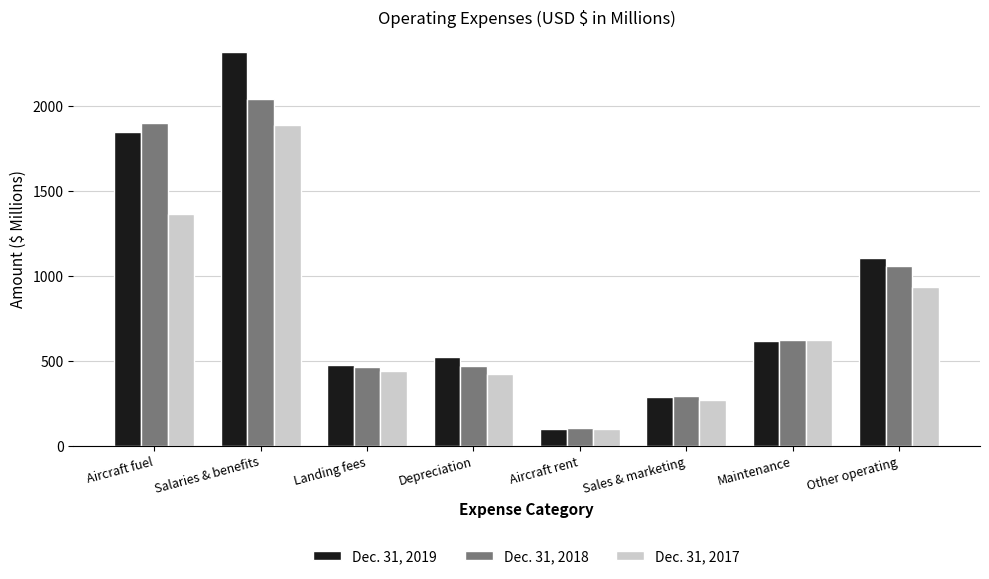

True or false: Dec. 31, 2017 has a value of 932 at Other operating.

True